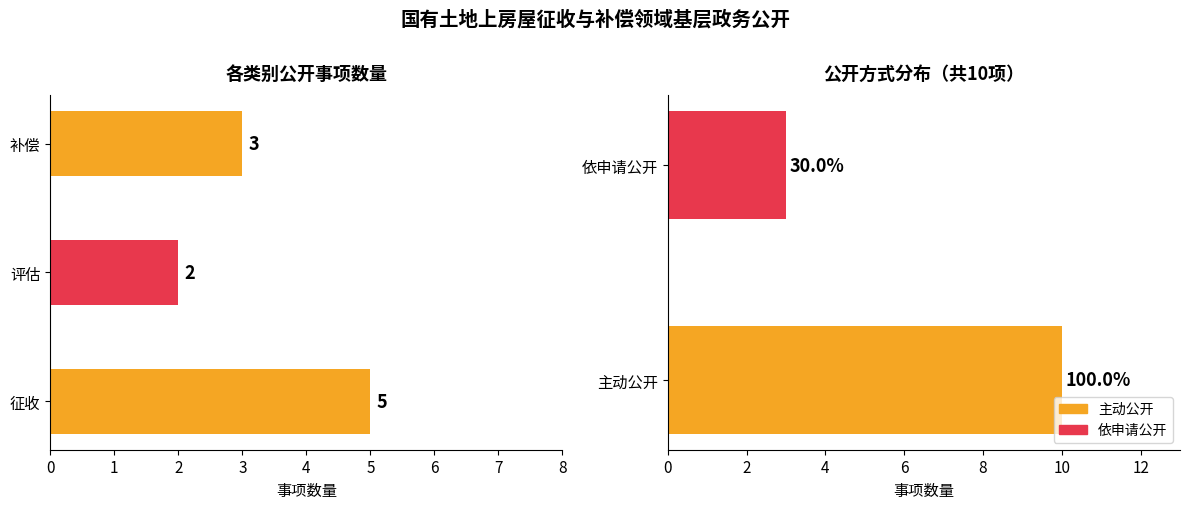

What is the value of the 3rd bar from the left?

3